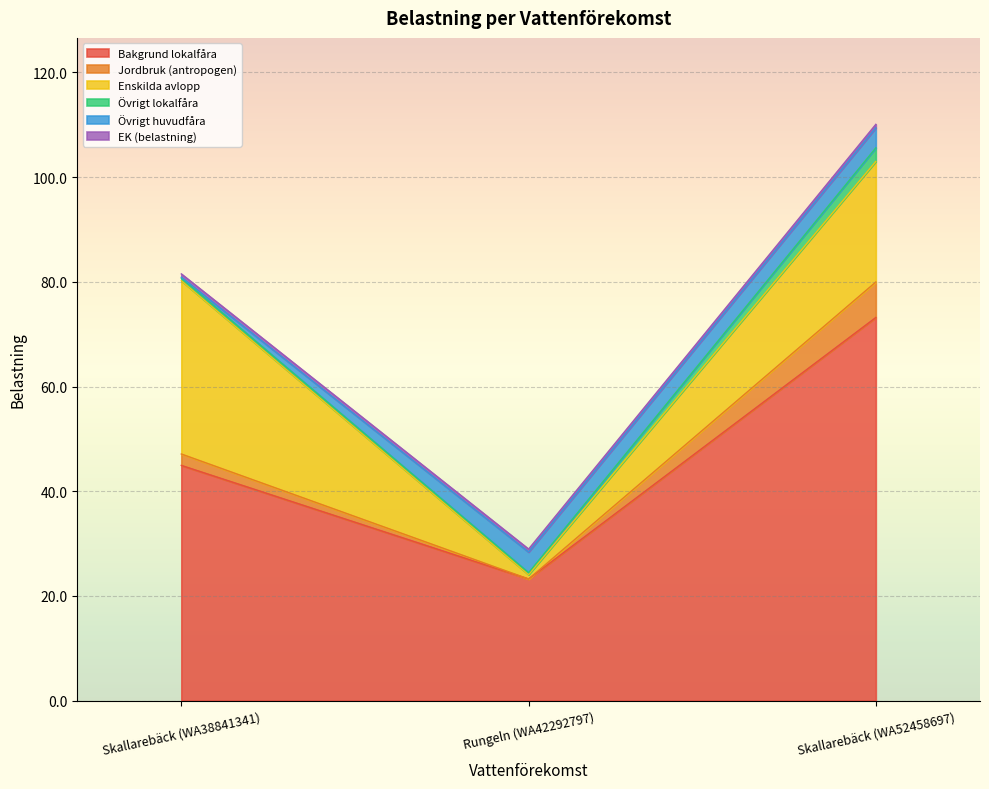

What is the label of the 2nd point from the right?

Rungeln (WA42292797)